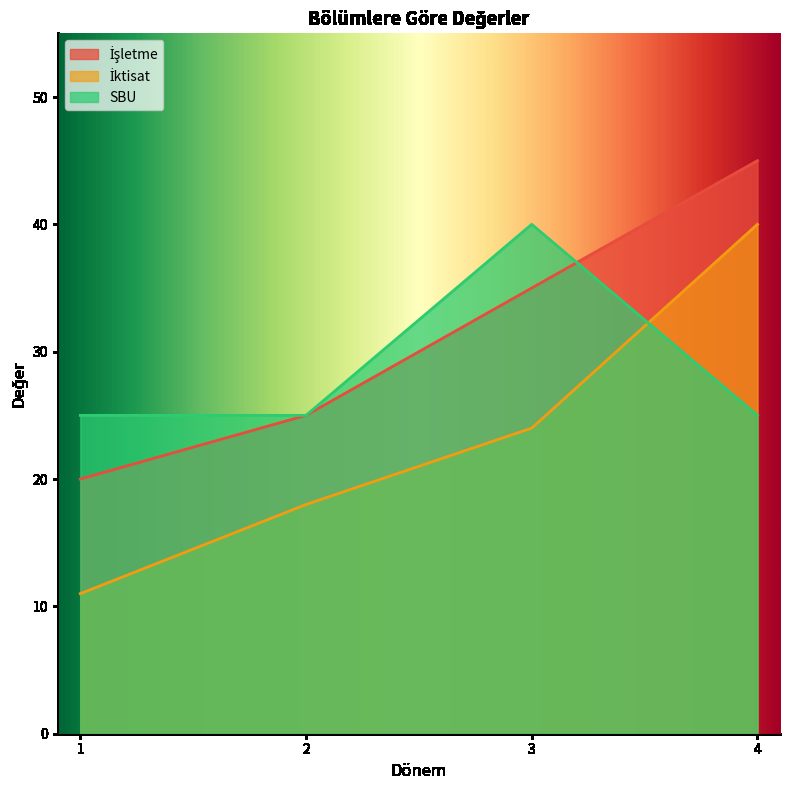

True or false: SBU and İşletme intersect in this chart.

True